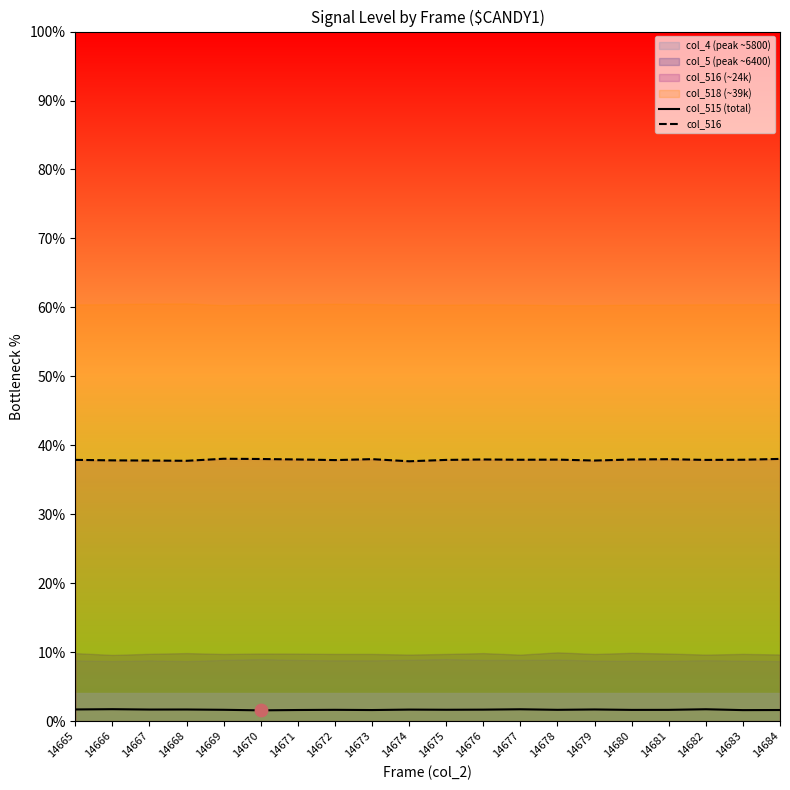

Which series reaches the maximum Y coordinate?

col_516